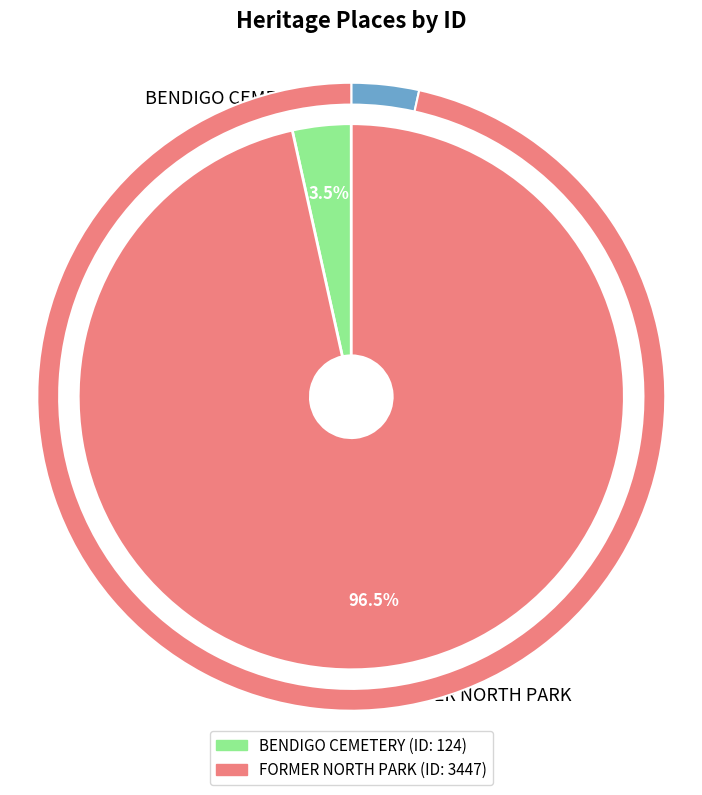

How many slices are in this pie chart?

2